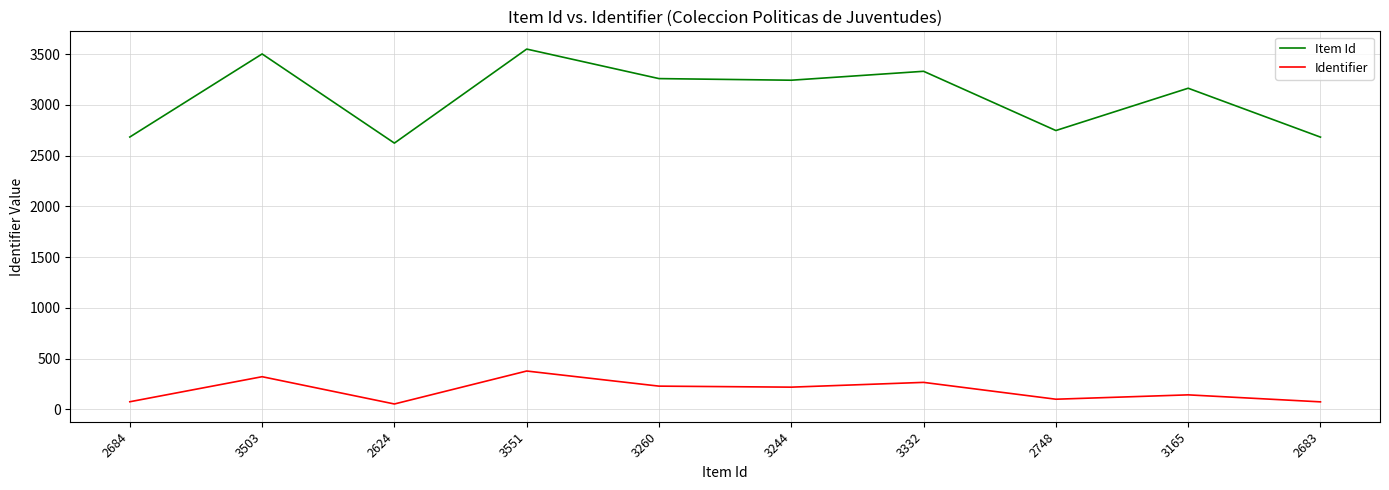

Is it true that Item Id equals 3244 at 3244?

True